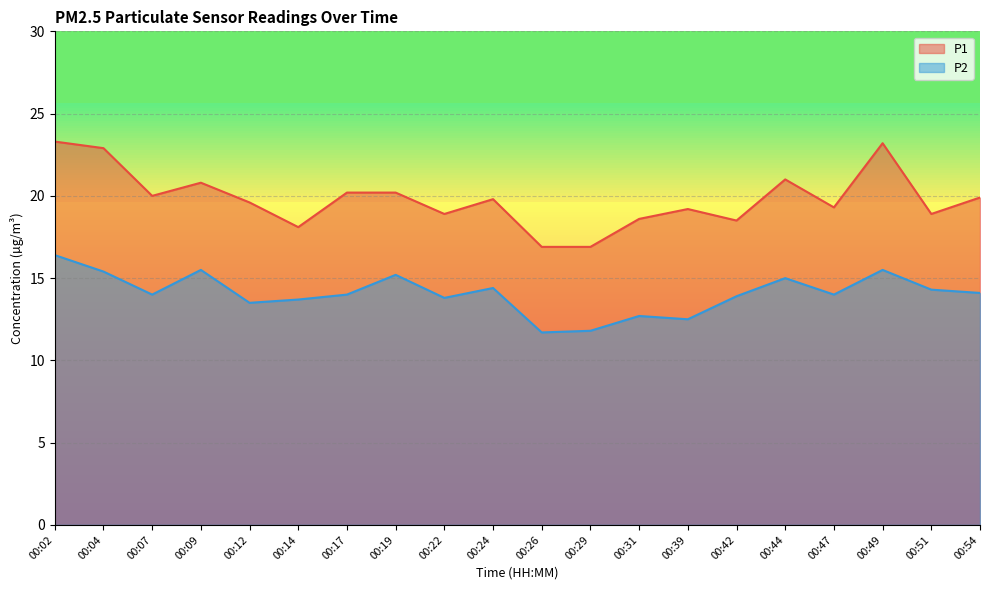

True or false: P1 and P2 intersect in this chart.

False